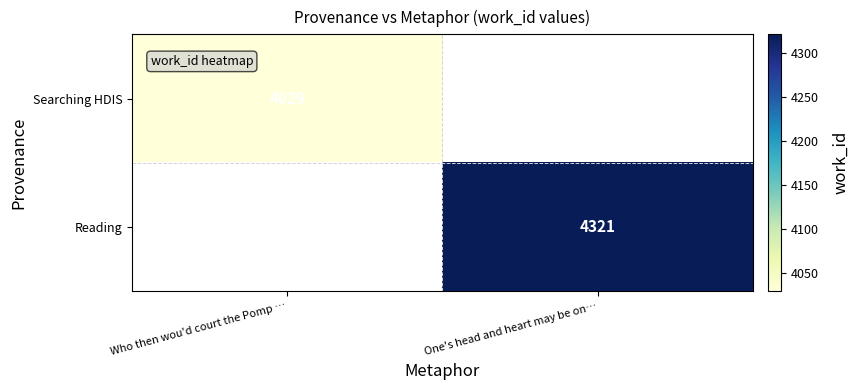

At how many categories does at least one series exceed 4108?

1